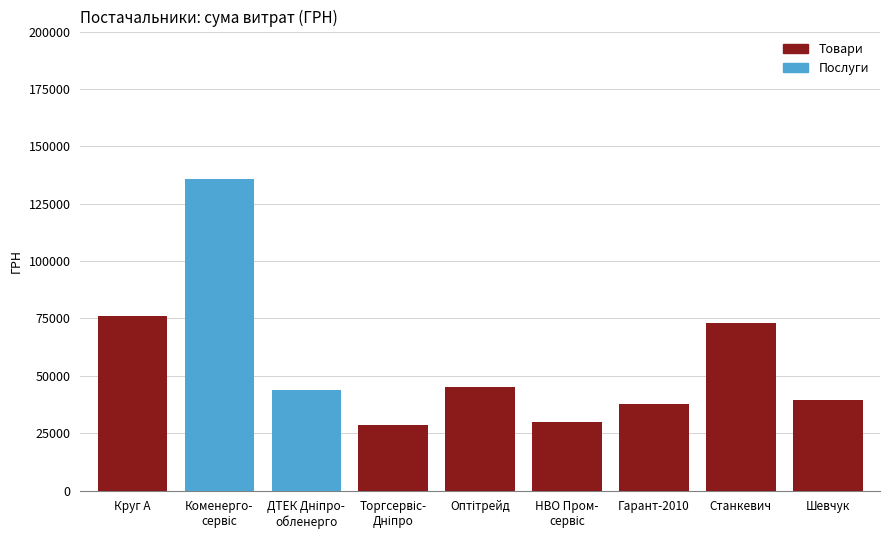

What is the total value across all series at Шевчук?

39664.0